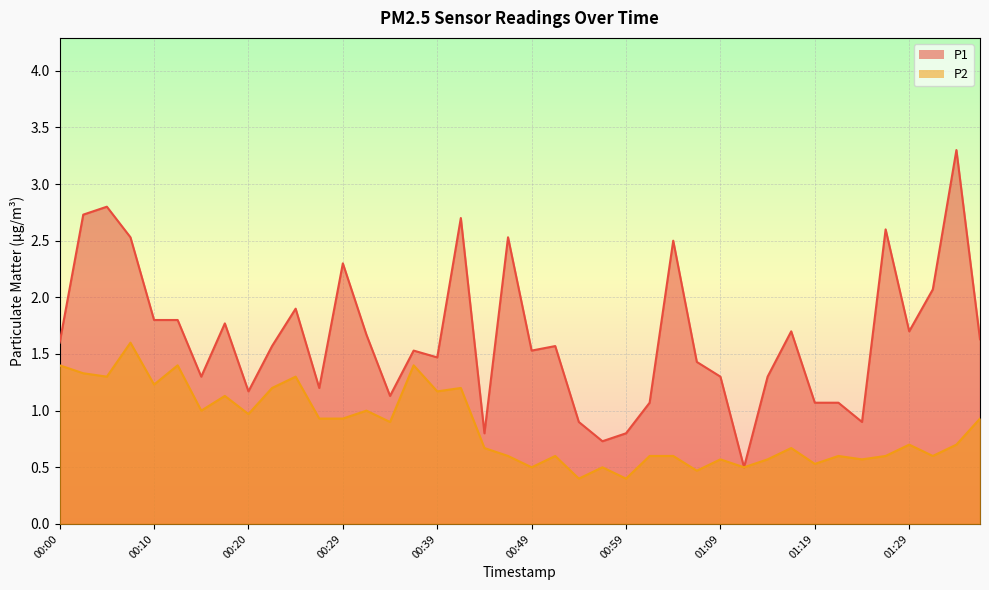

The P1 series shows 1.5 at 00:39. True or false?

True